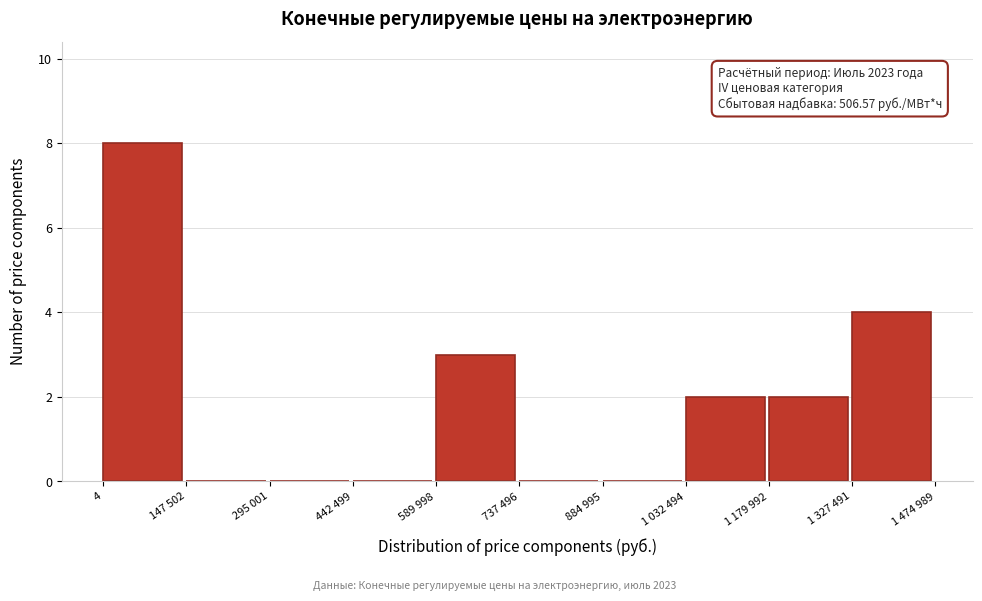

Reading left to right, list all the values displayed in this chart.

4=8	147 502=0	295 001=0	442 499=0	589 998=3	737 496=0	884 995=0	1 032 494=2	1 179 992=2	1 327 491=4